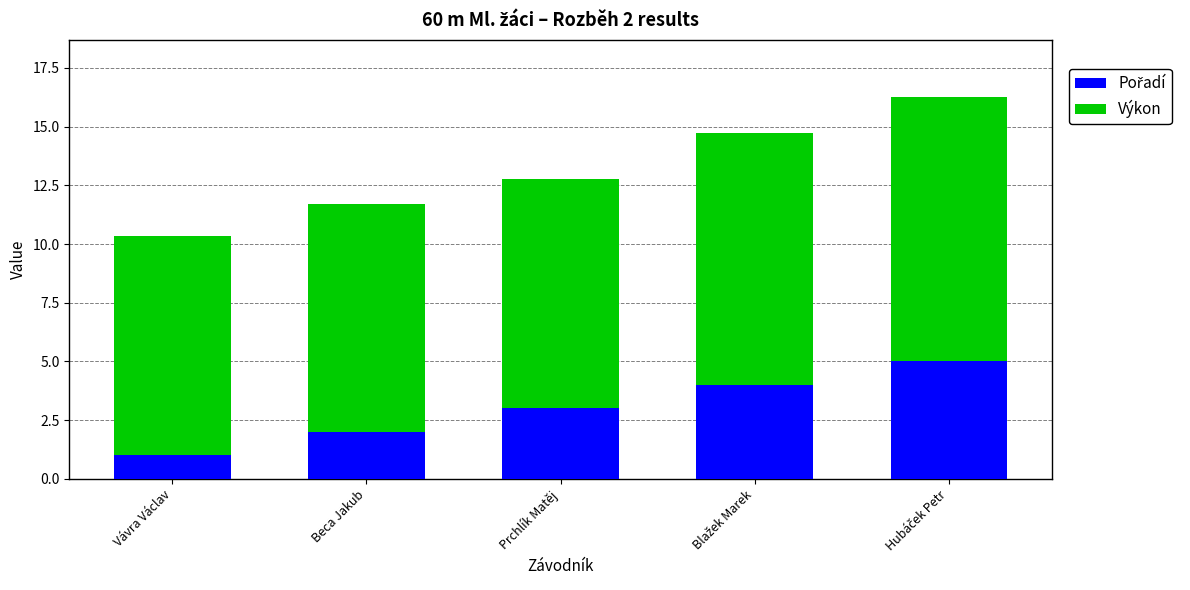

What is the total value across all series at Vávra Václav?

10.3